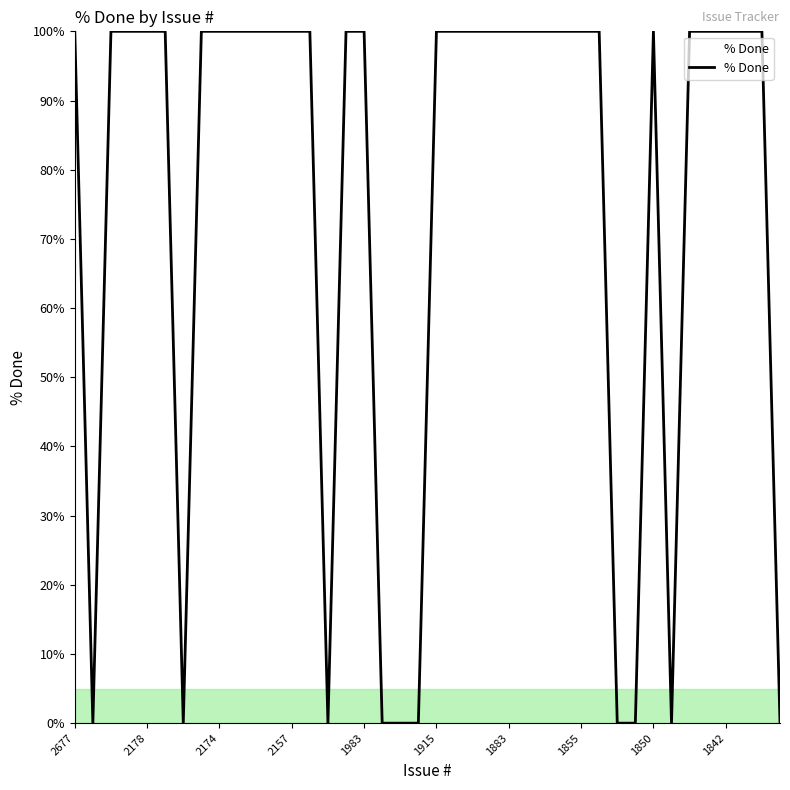

What is the greatest value displayed?

100